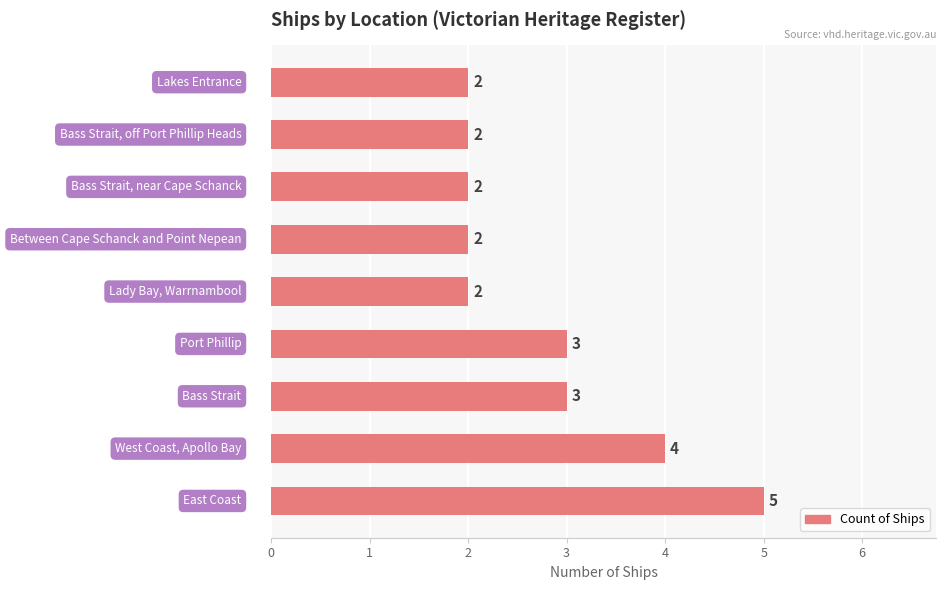

How many values are between 2 and 3?

7